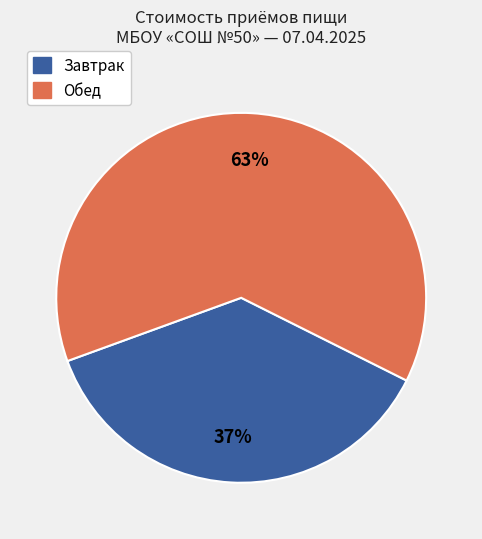

Does any single category account for the majority?

Yes